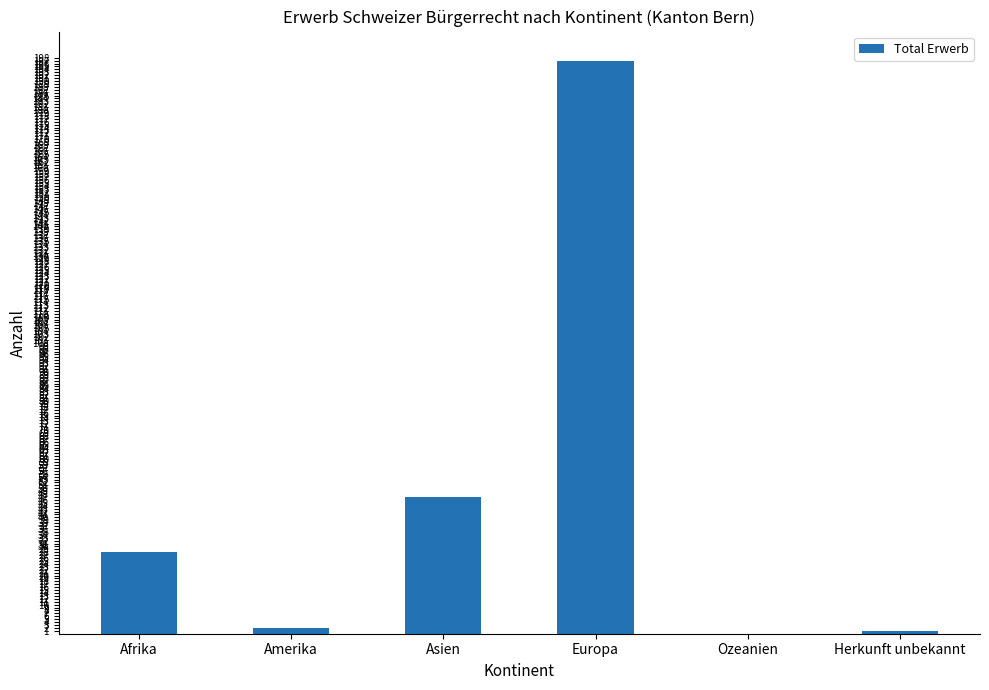

The chart shows a value of 28 at Afrika. True or false?

True